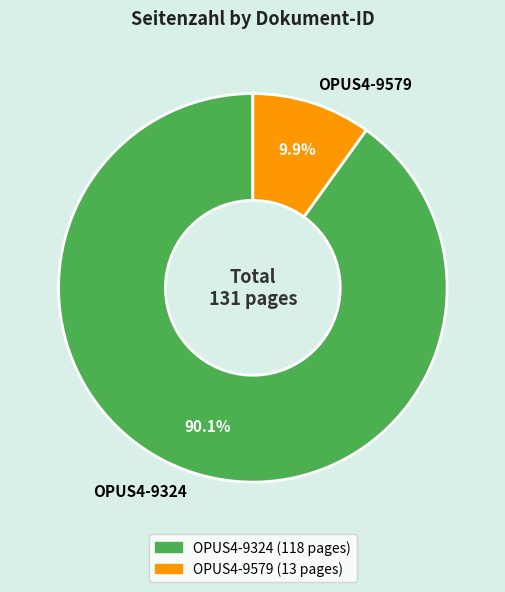

Rank the categories by value from highest to lowest.

OPUS4-9324, OPUS4-9579